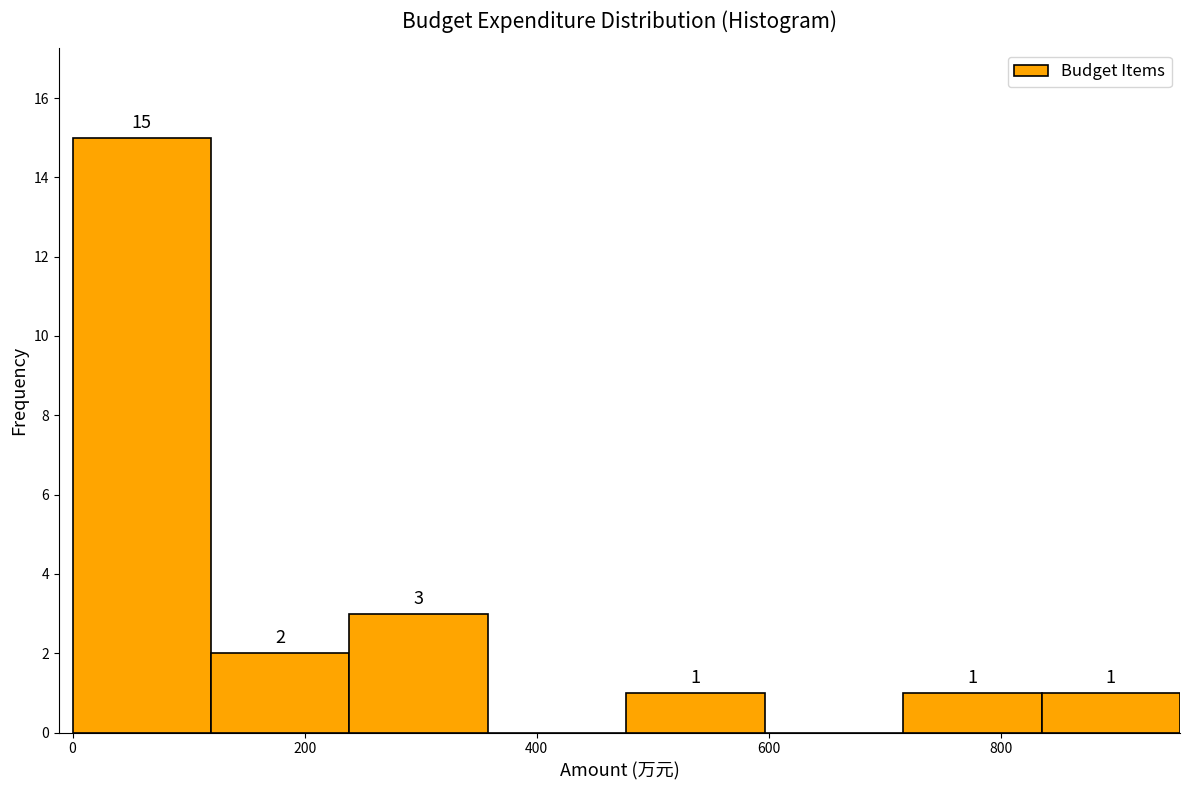

Over which range of the x-axis is the bar tallest?

0 to 120